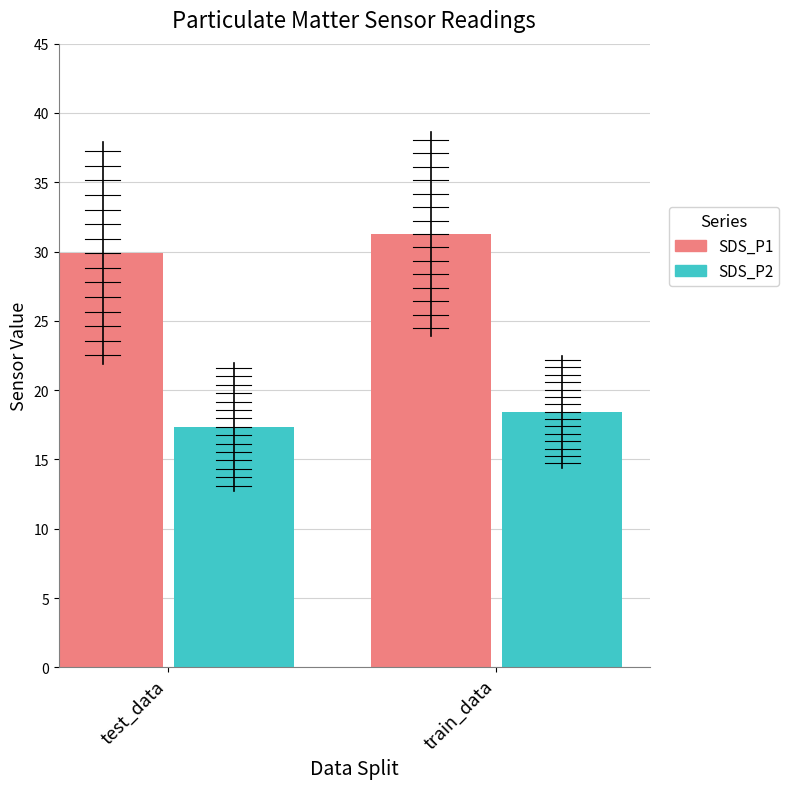

What are all the series names shown in the legend?

SDS_P1, SDS_P2